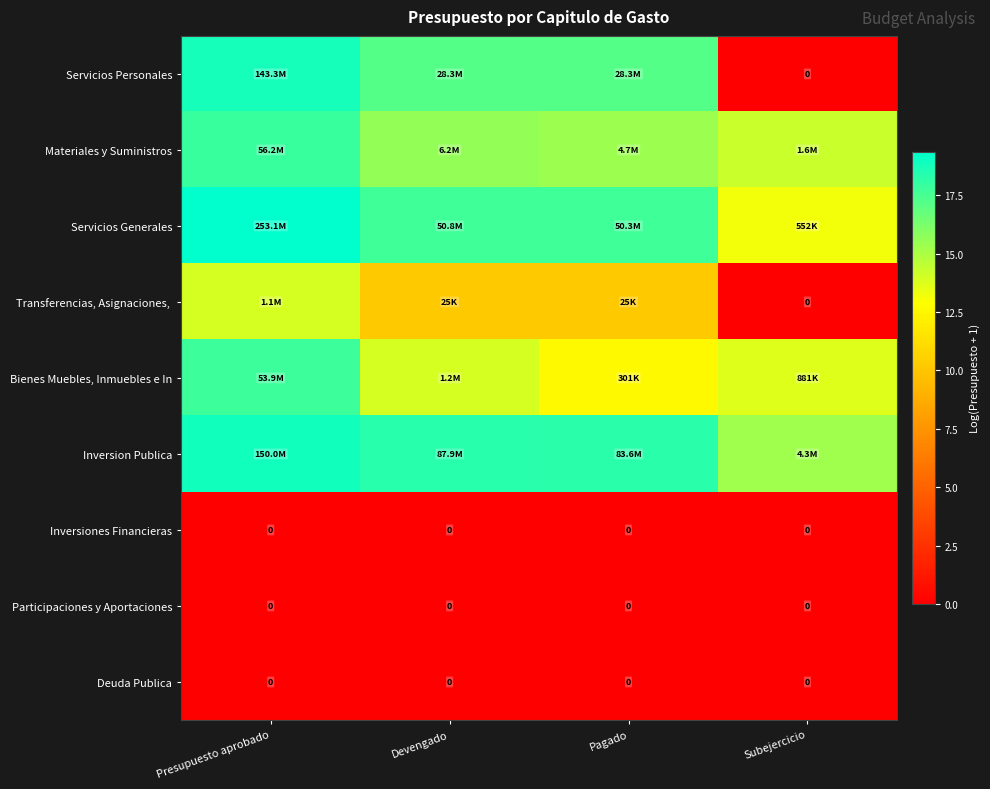

At which category is the sum across all series the highest?

Presupuesto aprobado